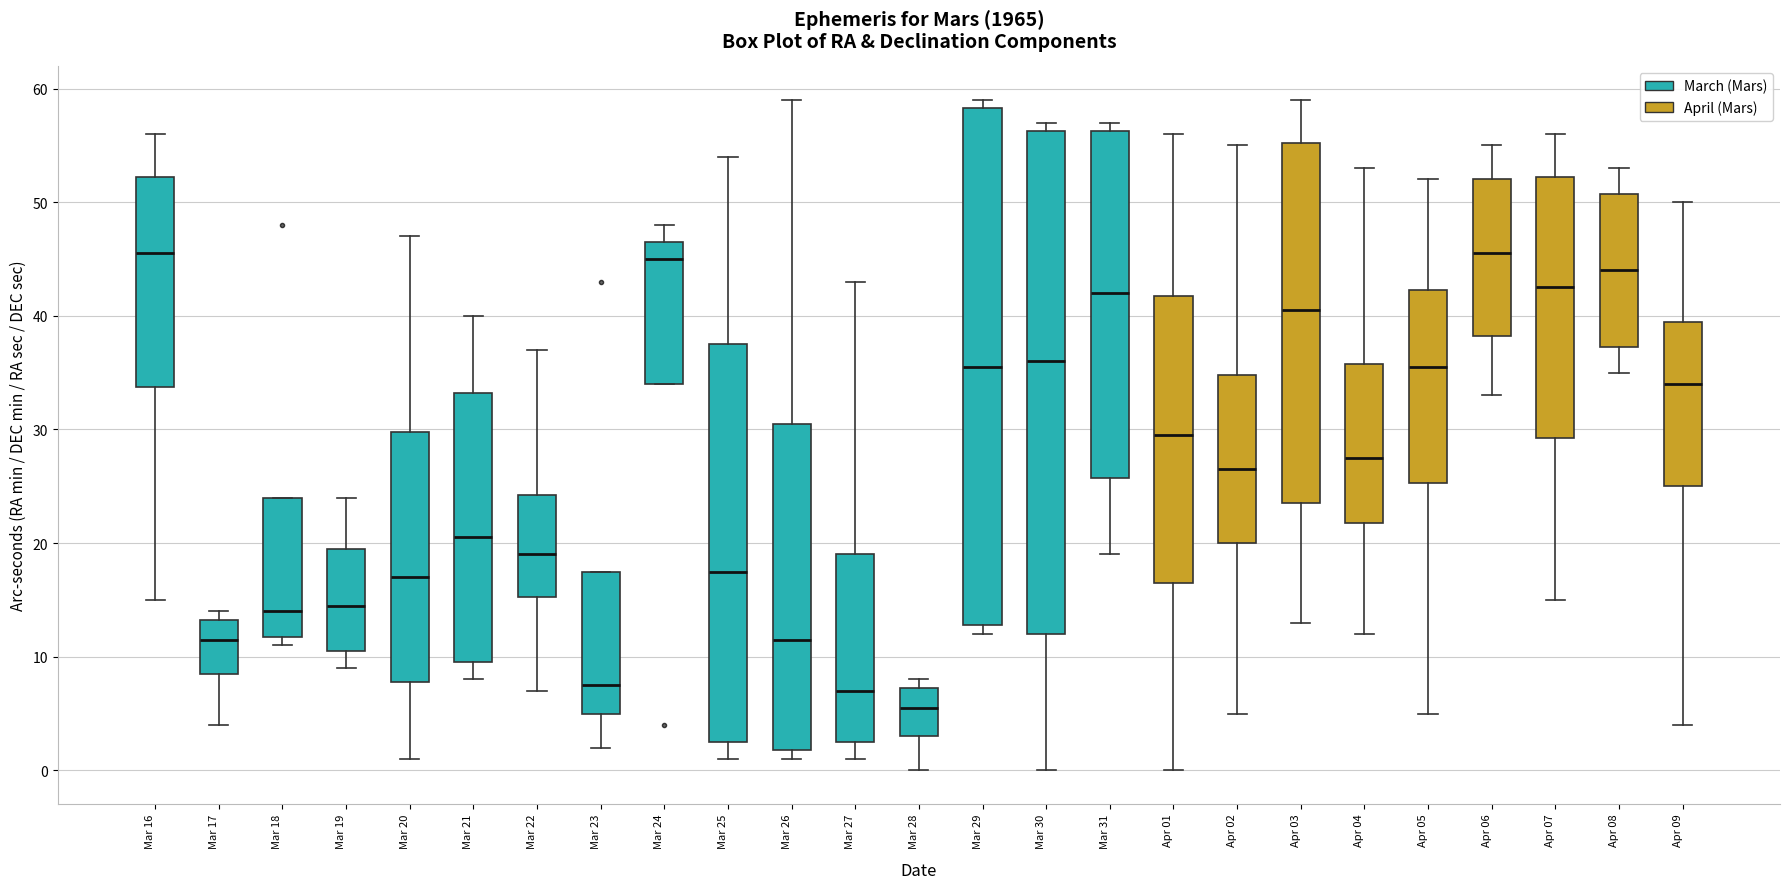

Reading left to right, transcribe this box plot: for each box, give where its median line is, the range the box spans, and where its two whiskers end, as read against the y-axis. The values are not printed on the chart, so give them approximately, as read against the axis.

Mar 16: median 46, box 34 to 52, whiskers 15 to 56
Mar 17: median 12, box 9 to 13, whiskers 4 to 14
Mar 18: median 14, box 12 to 24, whiskers 11 to 24
Mar 19: median 15, box 11 to 20, whiskers 9 to 24
Mar 20: median 17, box 8 to 30, whiskers 1 to 47
Mar 21: median 21, box 10 to 33, whiskers 8 to 40
Mar 22: median 19, box 15 to 24, whiskers 7 to 37
Mar 23: median 8, box 5 to 18, whiskers 2 to 18
Mar 24: median 45, box 34 to 47, whiskers 34 to 48
Mar 25: median 18, box 3 to 38, whiskers 1 to 54
Mar 26: median 12, box 2 to 31, whiskers 1 to 59
Mar 27: median 7, box 3 to 19, whiskers 1 to 43
Mar 28: median 6, box 3 to 7, whiskers 0 to 8
Mar 29: median 36, box 13 to 58, whiskers 12 to 59
Mar 30: median 36, box 12 to 56, whiskers 0 to 57
Mar 31: median 42, box 26 to 56, whiskers 19 to 57
Apr 01: median 30, box 17 to 42, whiskers 0 to 56
Apr 02: median 27, box 20 to 35, whiskers 5 to 55
Apr 03: median 41, box 24 to 55, whiskers 13 to 59
Apr 04: median 28, box 22 to 36, whiskers 12 to 53
Apr 05: median 36, box 25 to 42, whiskers 5 to 52
Apr 06: median 46, box 38 to 52, whiskers 33 to 55
Apr 07: median 43, box 29 to 52, whiskers 15 to 56
Apr 08: median 44, box 37 to 51, whiskers 35 to 53
Apr 09: median 34, box 25 to 40, whiskers 4 to 50